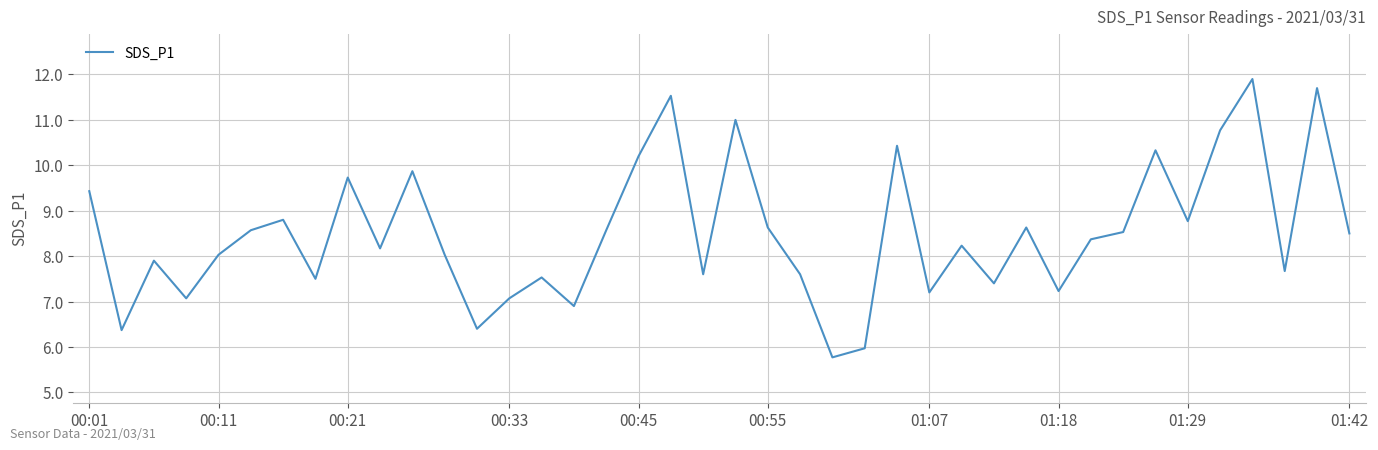

What is the difference between the maximum and minimum values?

6.1